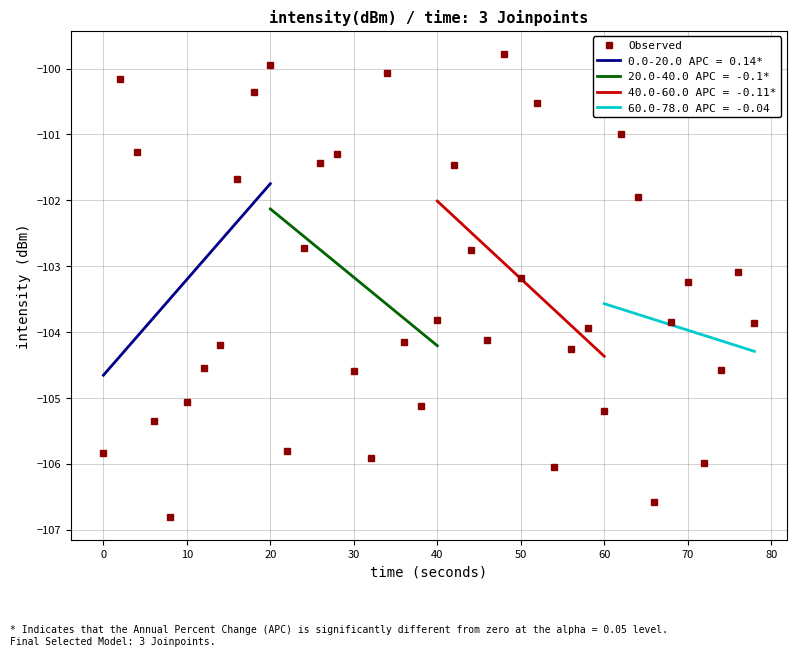

True or false: Observed has more than 2 points higher than both neighbors.

True